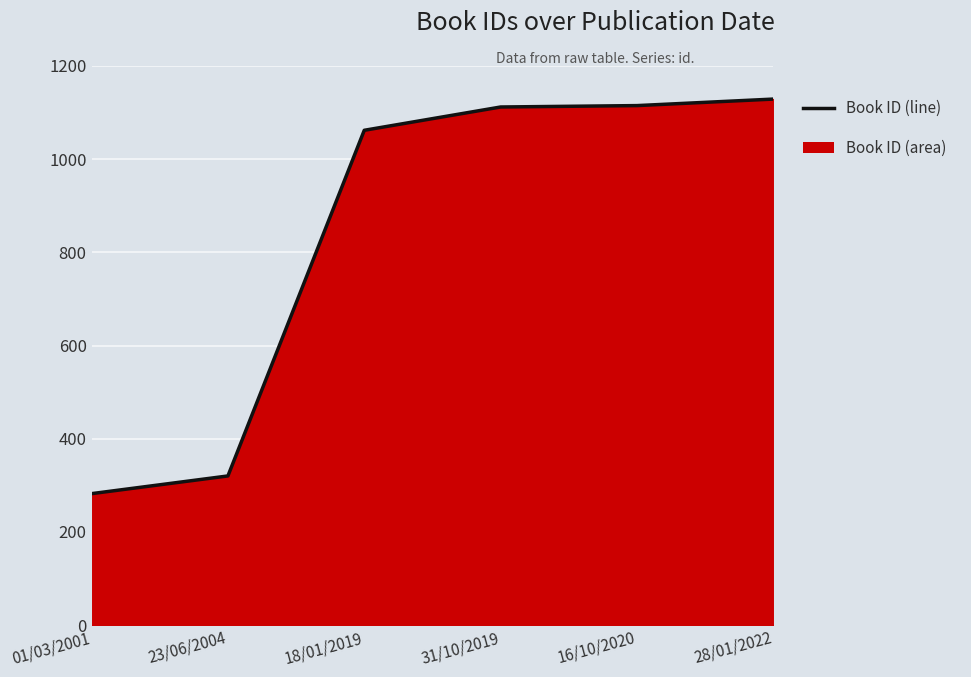

How many data points are less than 1112?

3